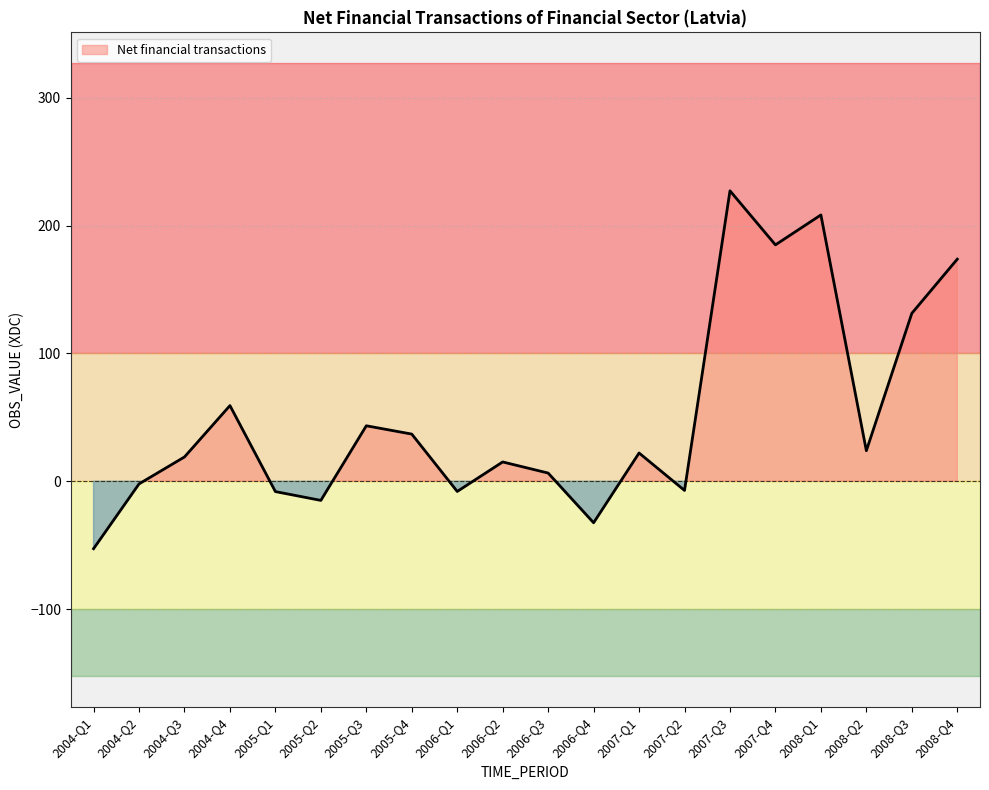

Rank the categories by value from highest to lowest.

2007-Q3, 2008-Q1, 2007-Q4, 2008-Q4, 2008-Q3, 2004-Q4, 2005-Q3, 2005-Q4, 2008-Q2, 2007-Q1, 2004-Q3, 2006-Q2, 2006-Q3, 2004-Q2, 2007-Q2, 2006-Q1, 2005-Q1, 2005-Q2, 2006-Q4, 2004-Q1